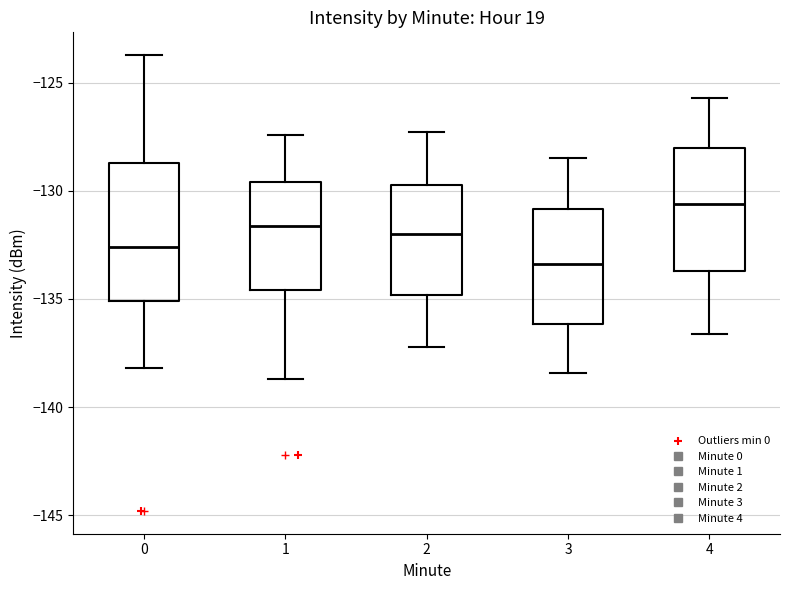

Which box is the tallest, from its lower edge to its upper edge?

0